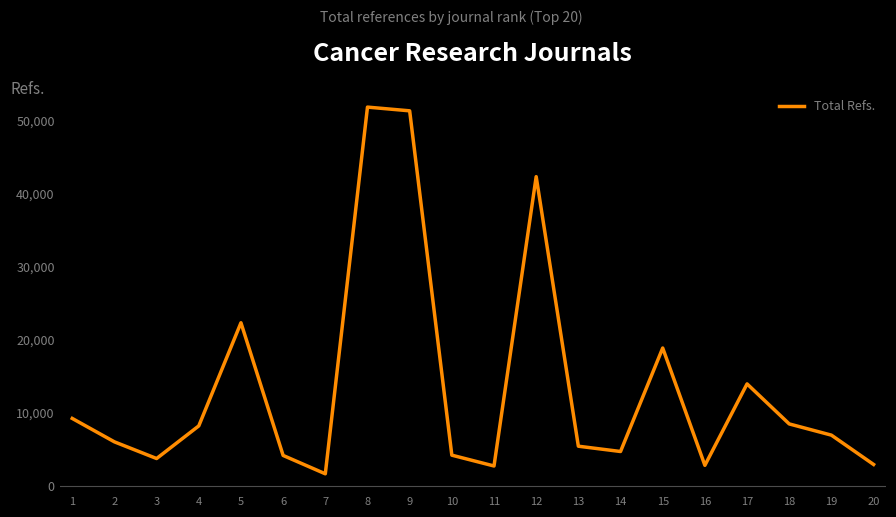

What is the change in value from 10 to 19?

+2742